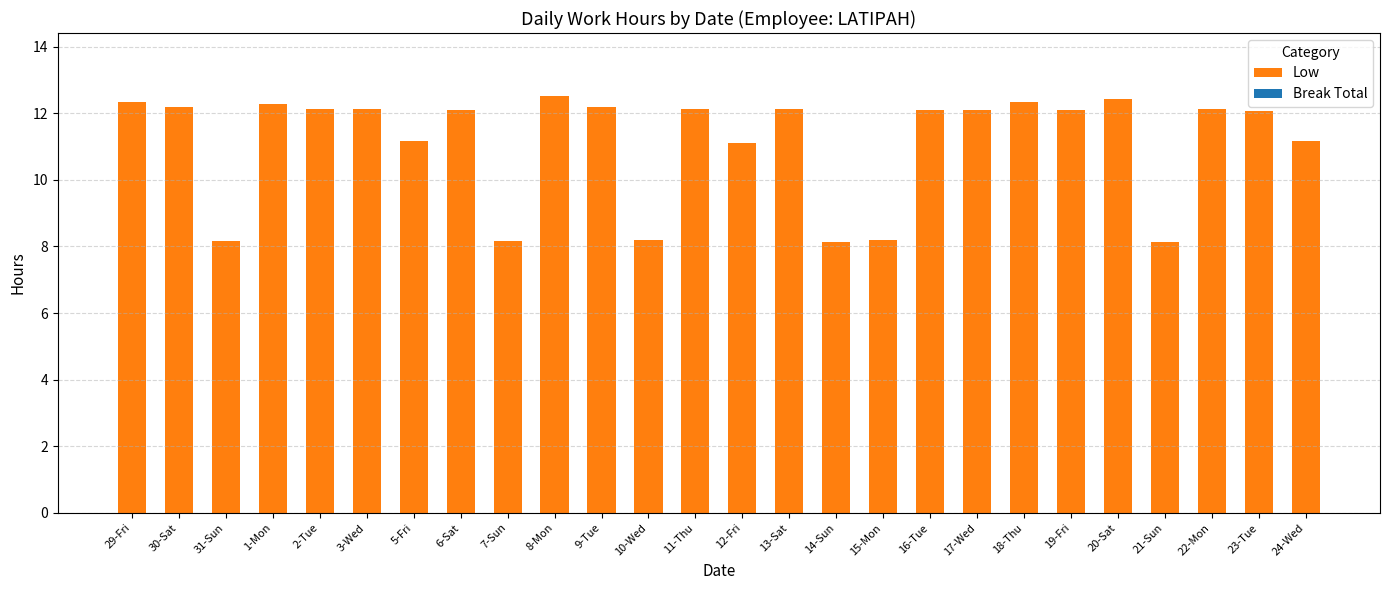

What is the minimum value shown in the chart?

8.1